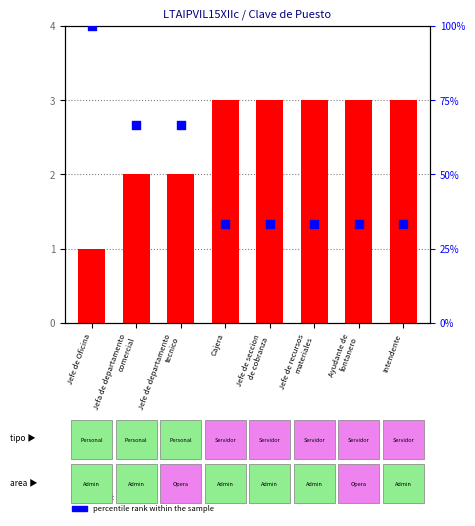

Which series has the largest Y range (max minus min)?

percentile rank within the sample